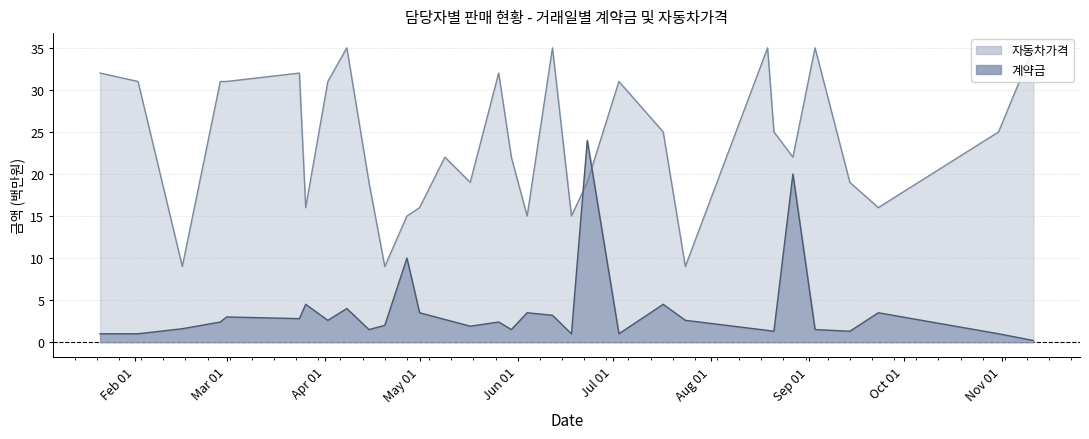

The value of 계약금 at 2020-10-31 is 1.0. True or false?

True